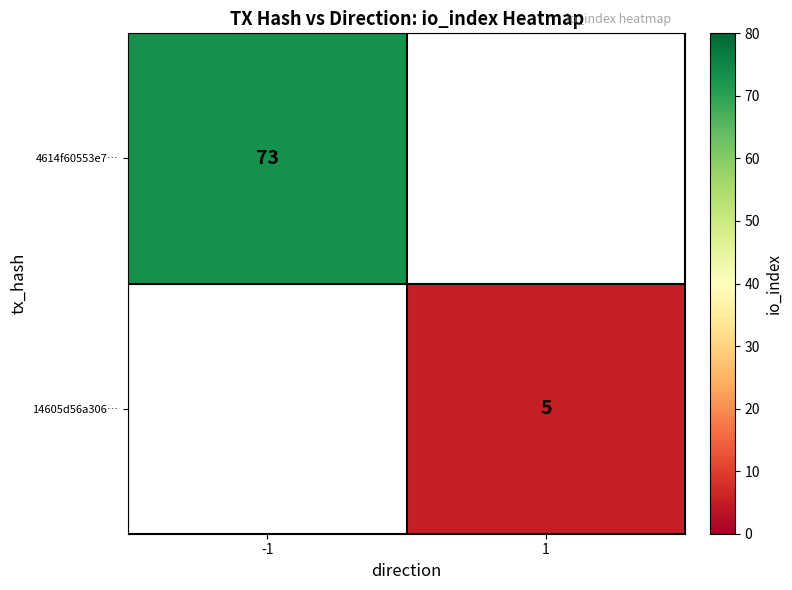

Is the value of 4614f60553e7… at -1 greater than the value of 14605d56a306… at 1?

Yes